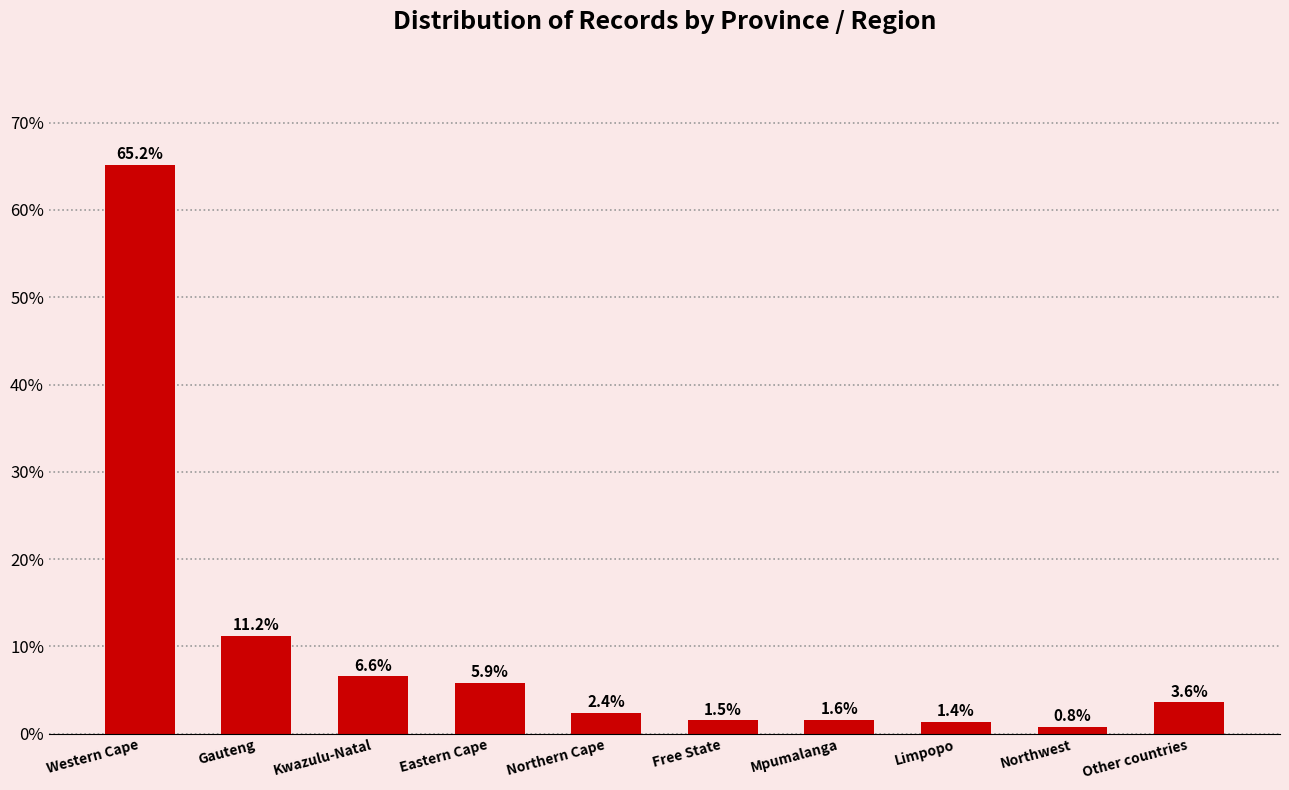

How many values exceed 3?

5